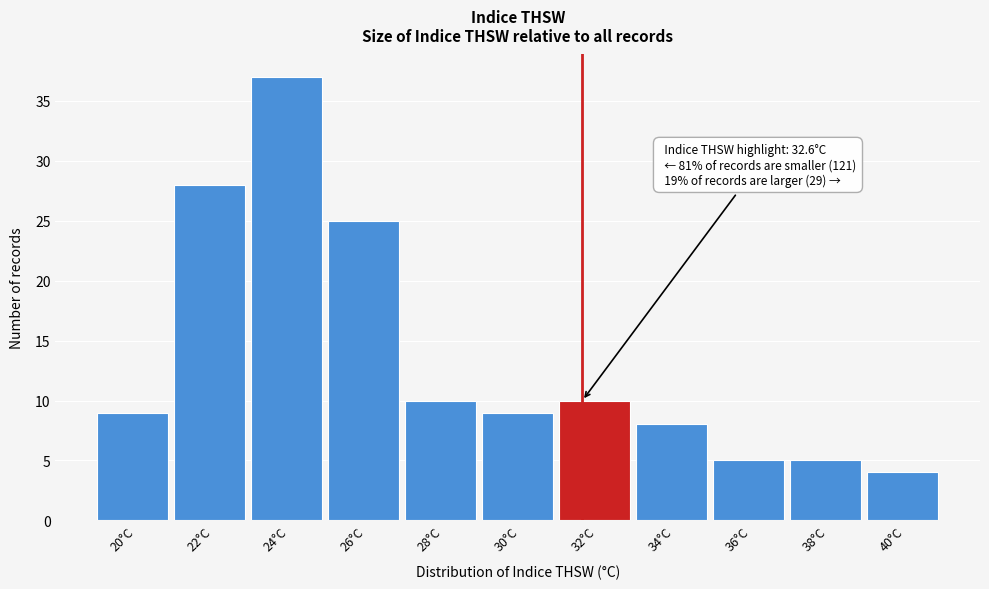

Reading left to right, what are all the values shown in this chart?

20°C=9	22°C=28	24°C=37	26°C=25	28°C=10	30°C=9	32°C=10	34°C=8	36°C=5	38°C=5	40°C=4